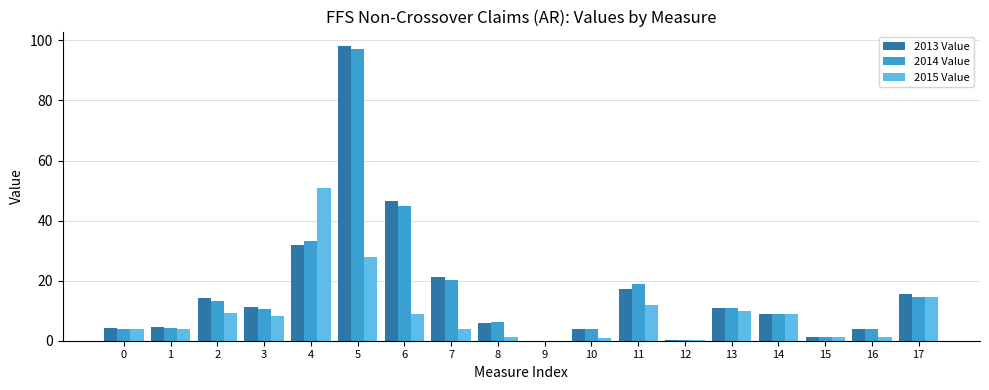

Is the value of 2013 Value at 6 greater than the value of 2015 Value at 12?

Yes